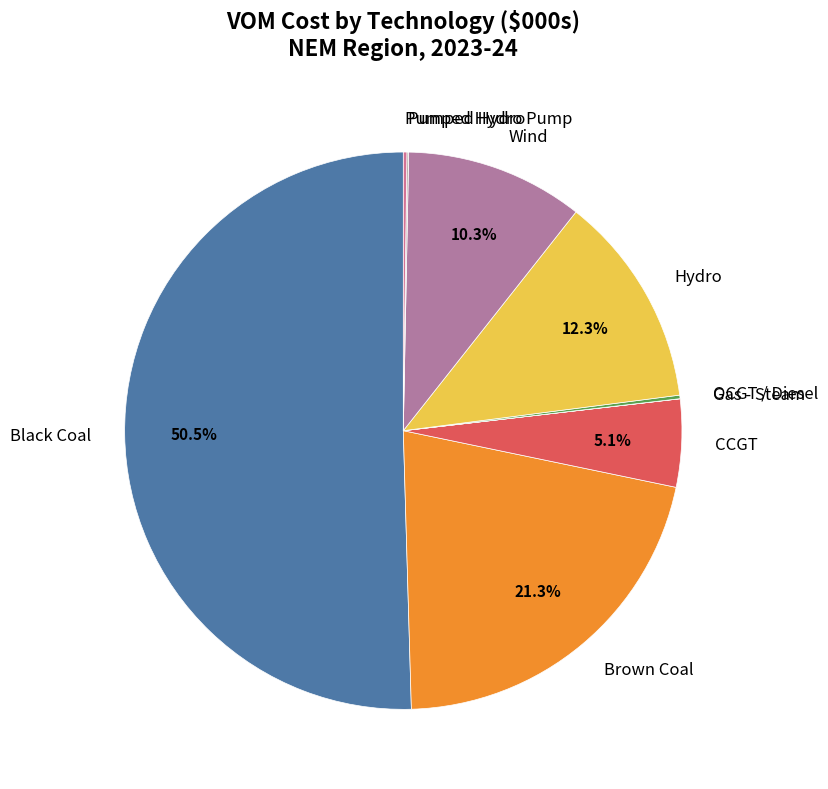

Which slice represents more than half of the pie?

Black Coal